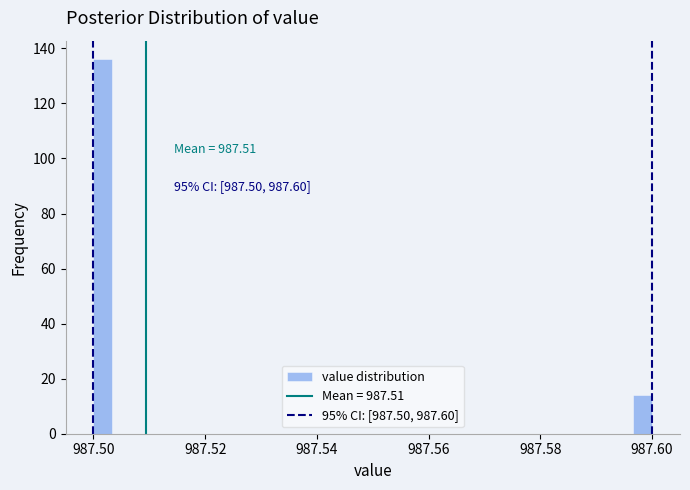

Read against the x-axis, roughly where is the centre of the tallest bar?

987.502